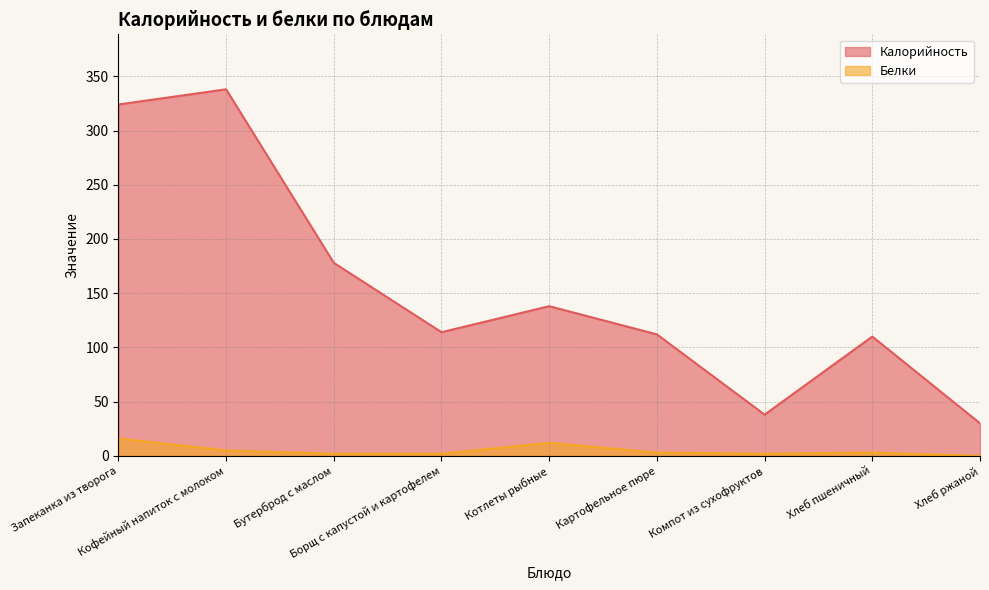

What is the difference between the highest and lowest values at Борщ с капустой и картофелем?

112